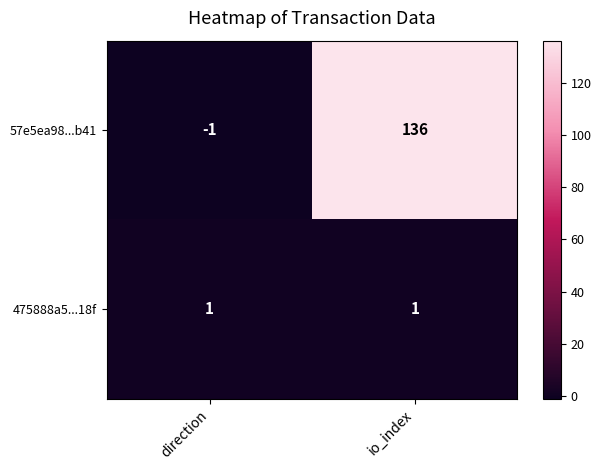

What is the average value of the 57e5ea98...b41 series?

68